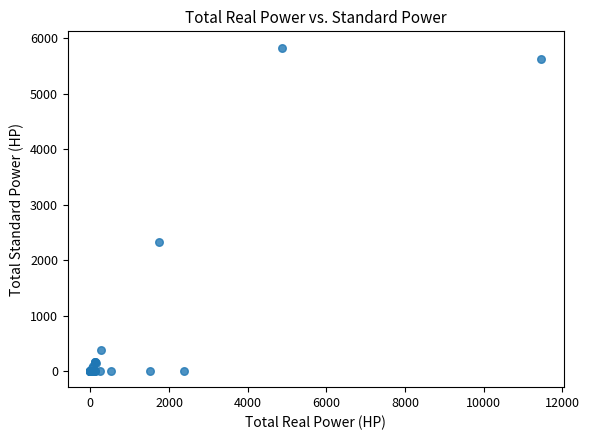

What Y value in the scatter plot is closest to 2915?

2325